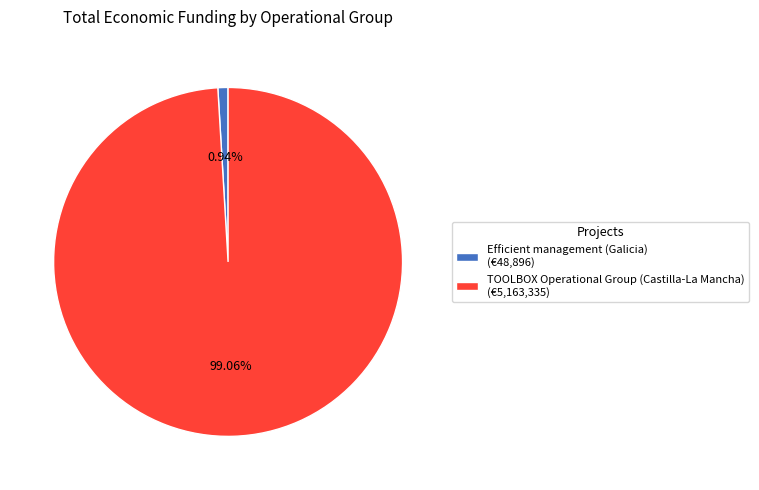

What is the total percentage of Efficient management (Galicia) and TOOLBOX Operational Group (Castilla-La Mancha)?

100.0%